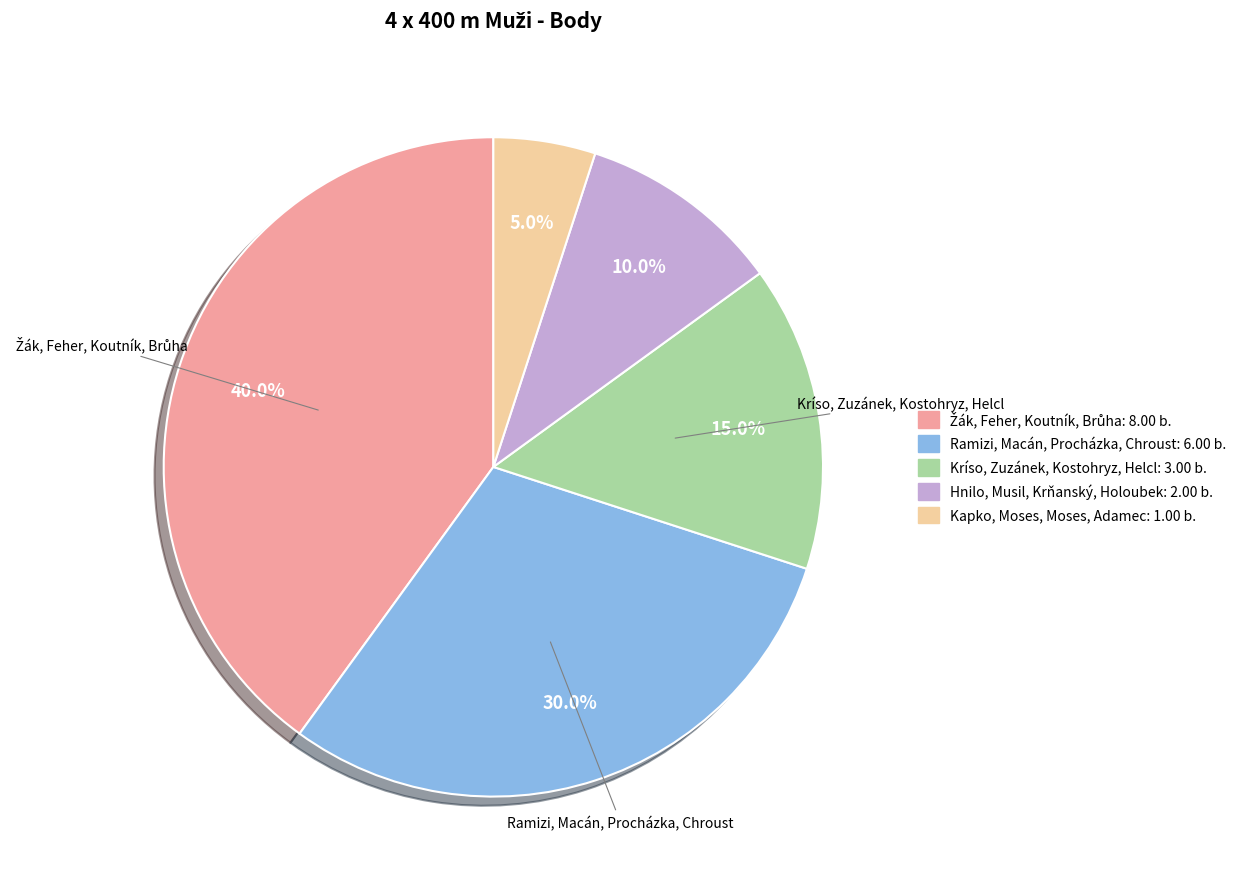

Combined, do Kríso, Zuzánek, Kostohryz, Helcl and Ramizi, Macán, Procházka, Chroust account for over 50%?

No